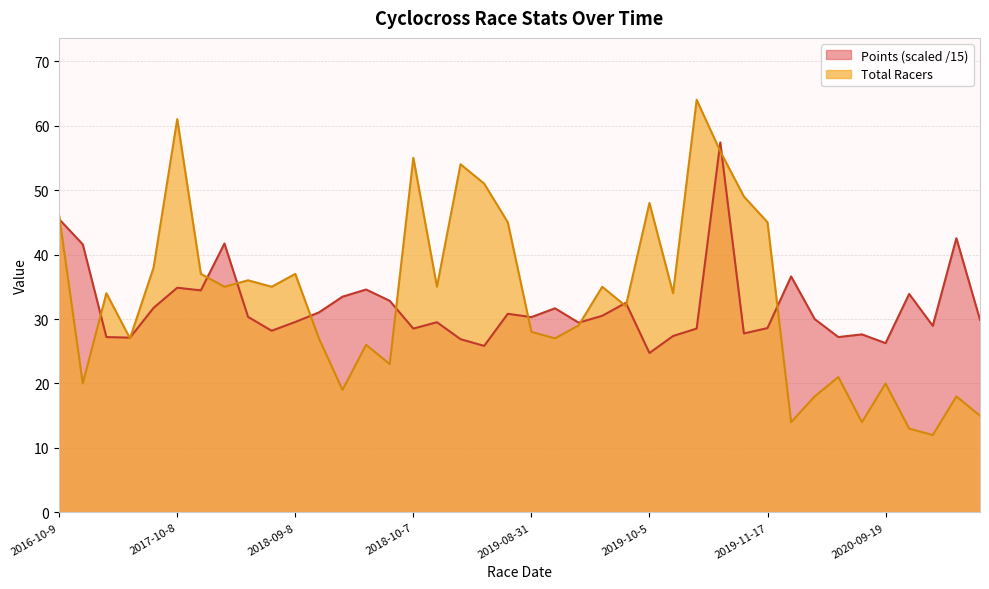

What is the approximate value of Total Racers at 2020-10-25?

12.0